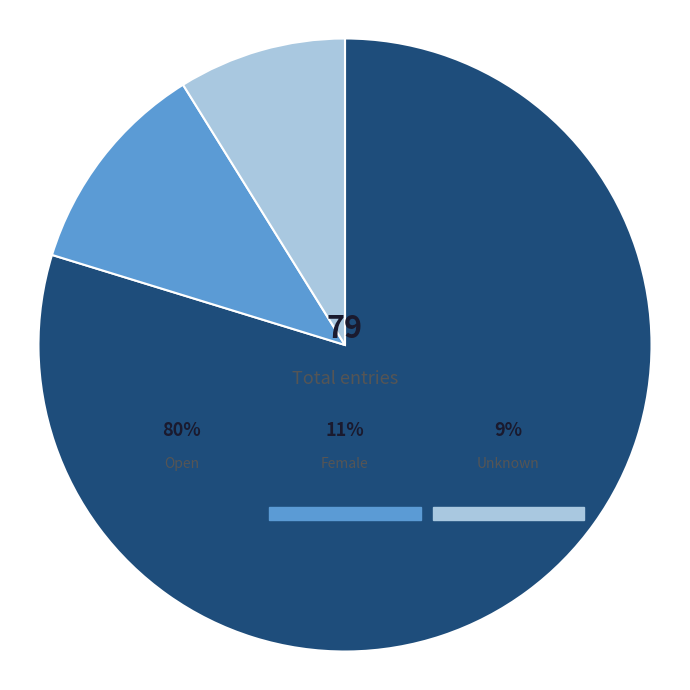

Count the number of slices in the pie.

3